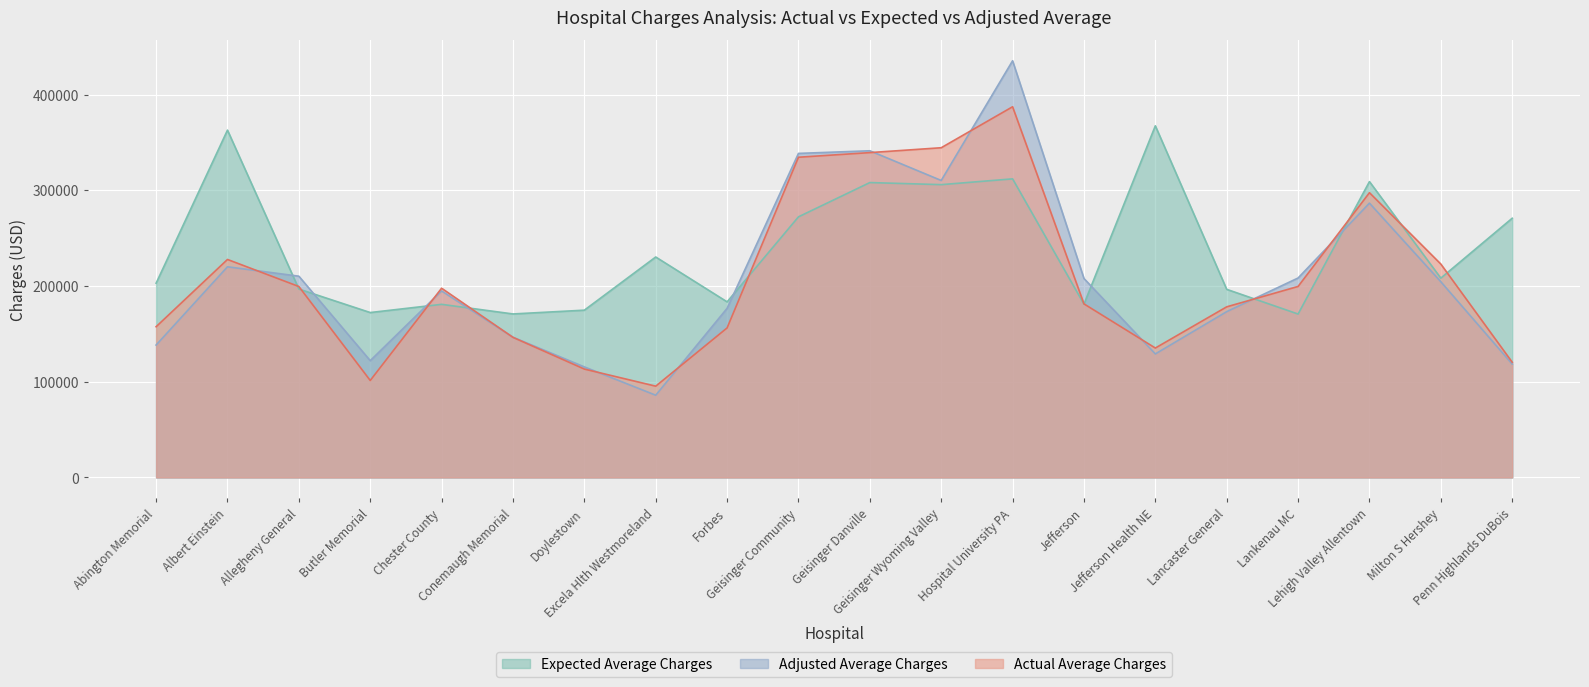

Reading left to right, list all the values displayed in this chart.

Actual Average Charges: 157456	227718	199454	101301	197666	146343	113193	95353	156200	334510	339345	344433	387239	181313	135190	178232	199515	297473	222908	120379
Expected Average Charges: 202924	362822	196816	172267	180841	170791	174749	230295	183435	272249	308053	305876	311920	181001	367329	196511	170702	309059	208216	270784
Adjusted Average Charges: 138320	220058	210238	121994	194848	146450	115469	85897	176654	338510	341261	310233	435281	207814	129040	173202	208353	286554	204441	118467